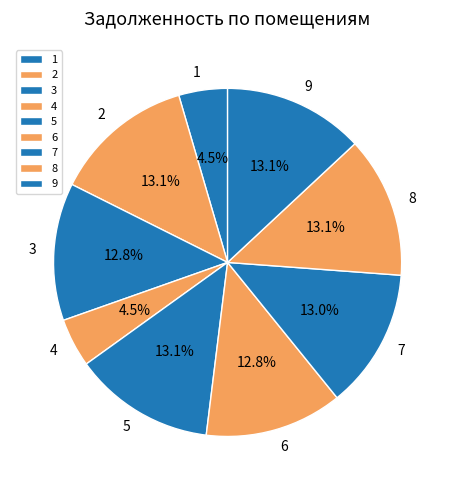

The 6 slice represents 1% of the pie. True or false?

False